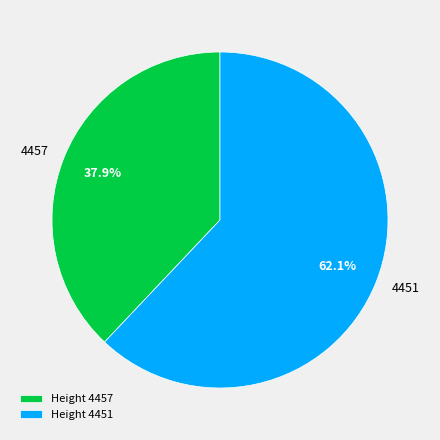

Approximately how many times larger is the value at 4457 compared to 4451?

0.6